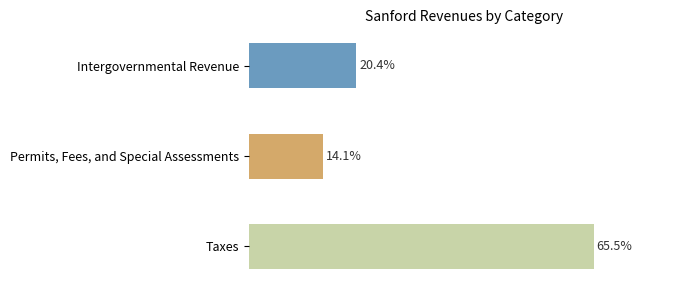

Are the bars horizontal?

Yes